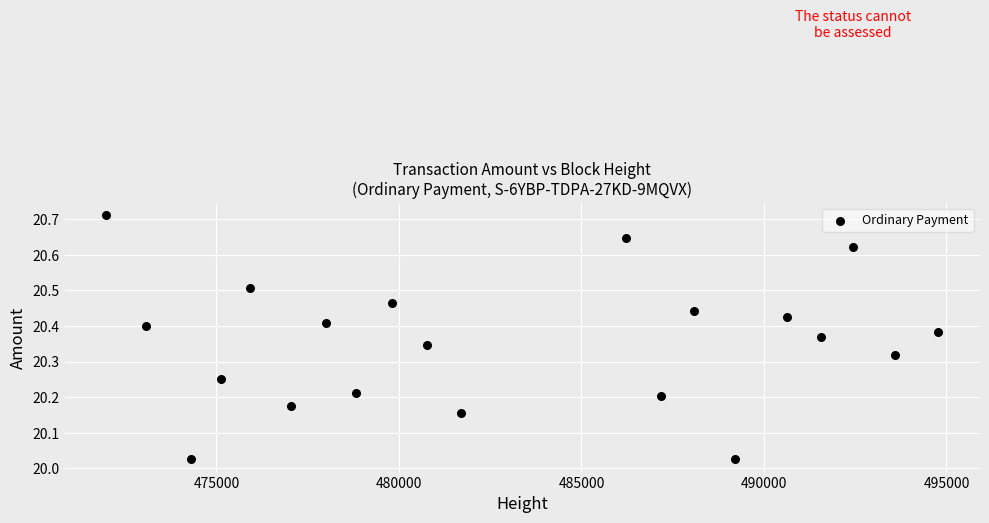

What is the range of X values (max minus min)?

22798.0